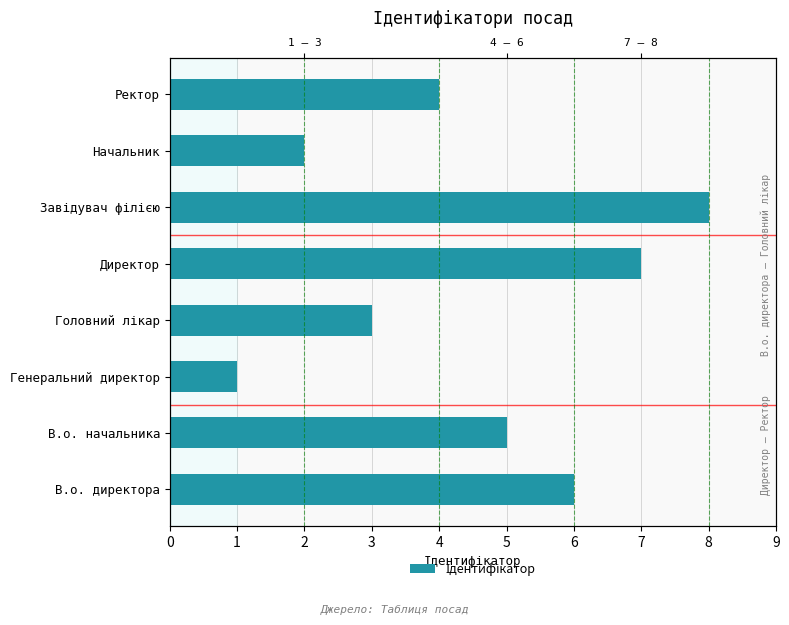

How many distinct data groups are displayed?

1